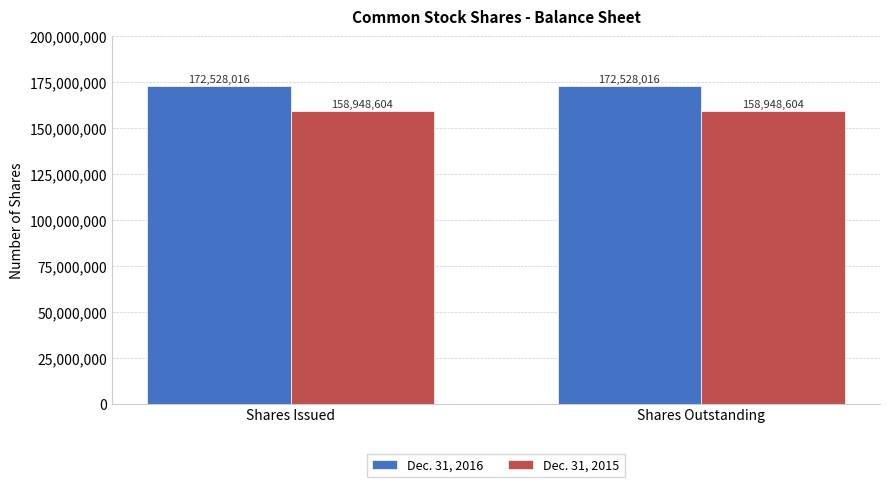

At how many categories does at least one series exceed 162567052?

2